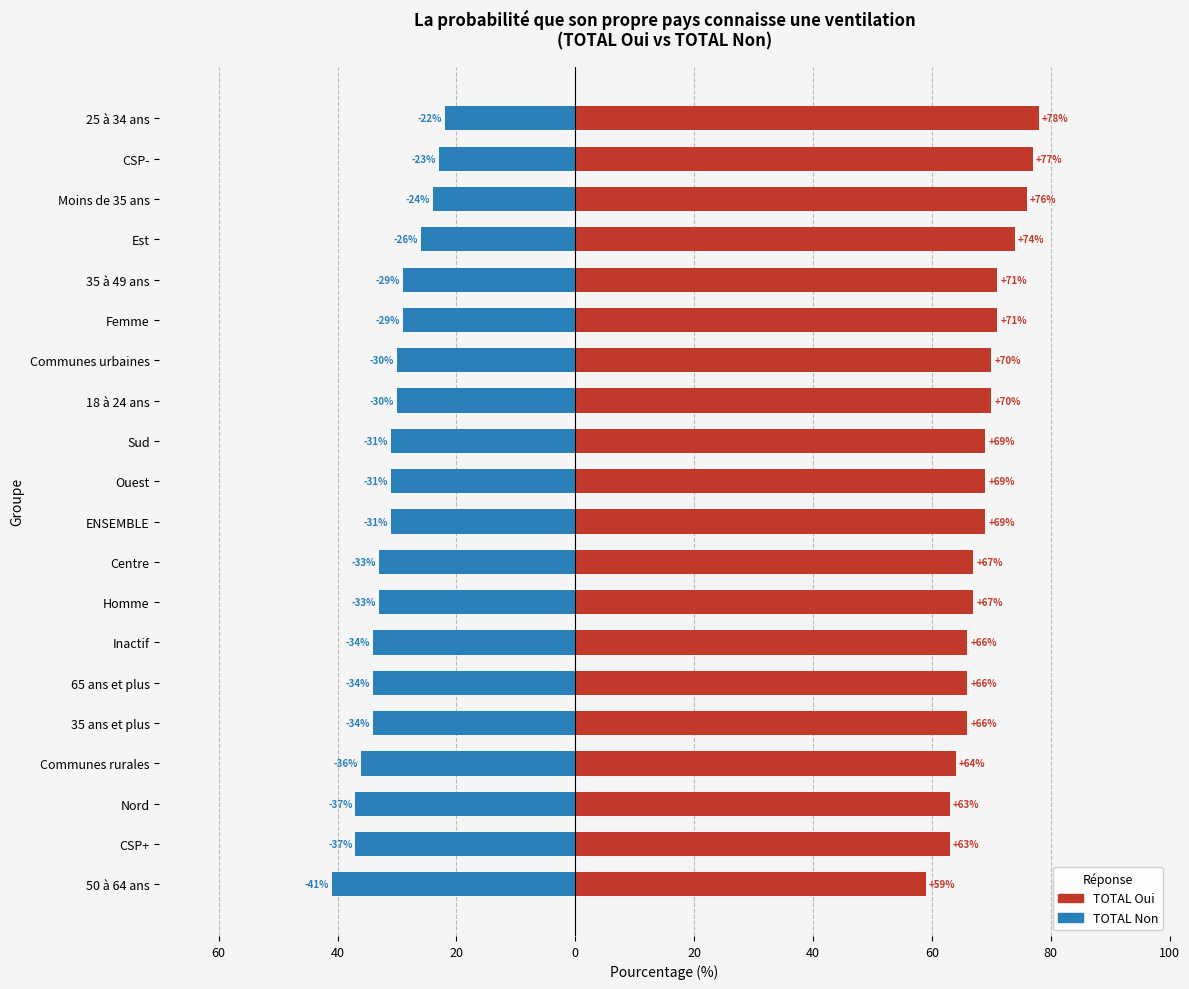

The value of TOTAL Non at 18 à 24 ans is -53. True or false?

False